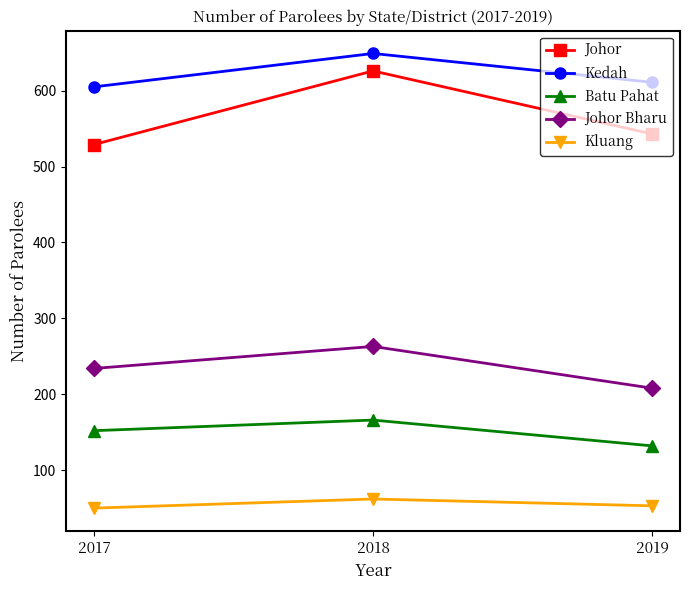

Where does the Johor series first go above 543?

2018